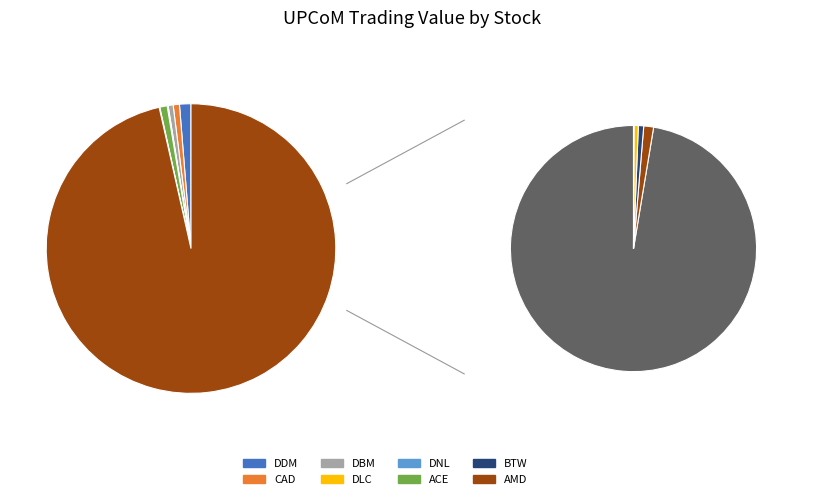

The DDM slice represents 9% of the pie. True or false?

False